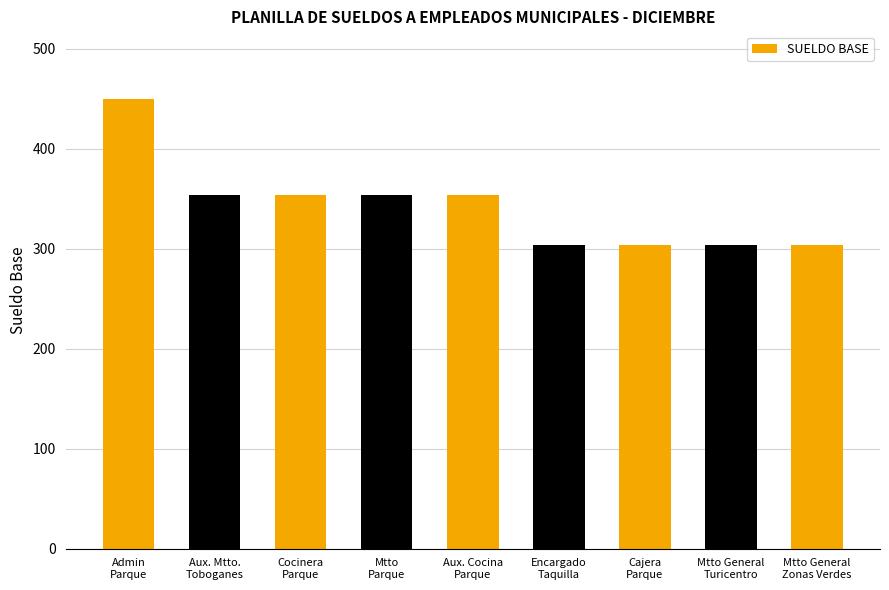

Reading right to left, list all the values displayed in this chart.

304.2	304.2	304.2	304.2	354.2	354.2	354.2	354.2	450.0